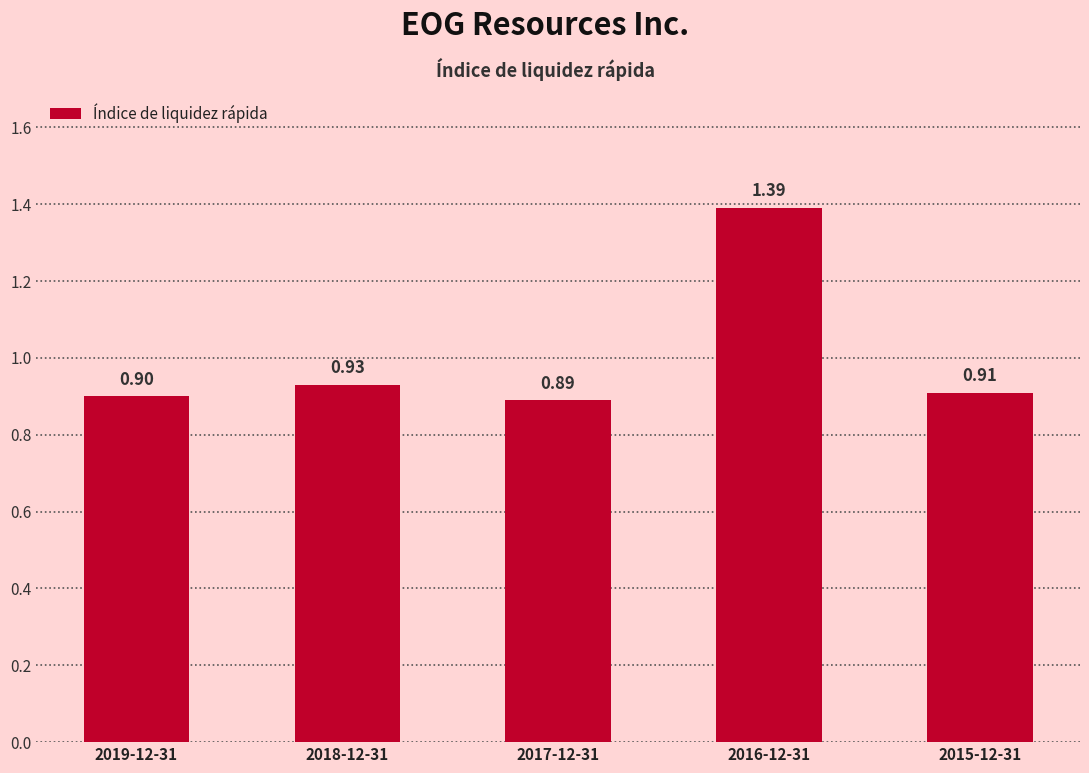

How many bars are there in total?

5